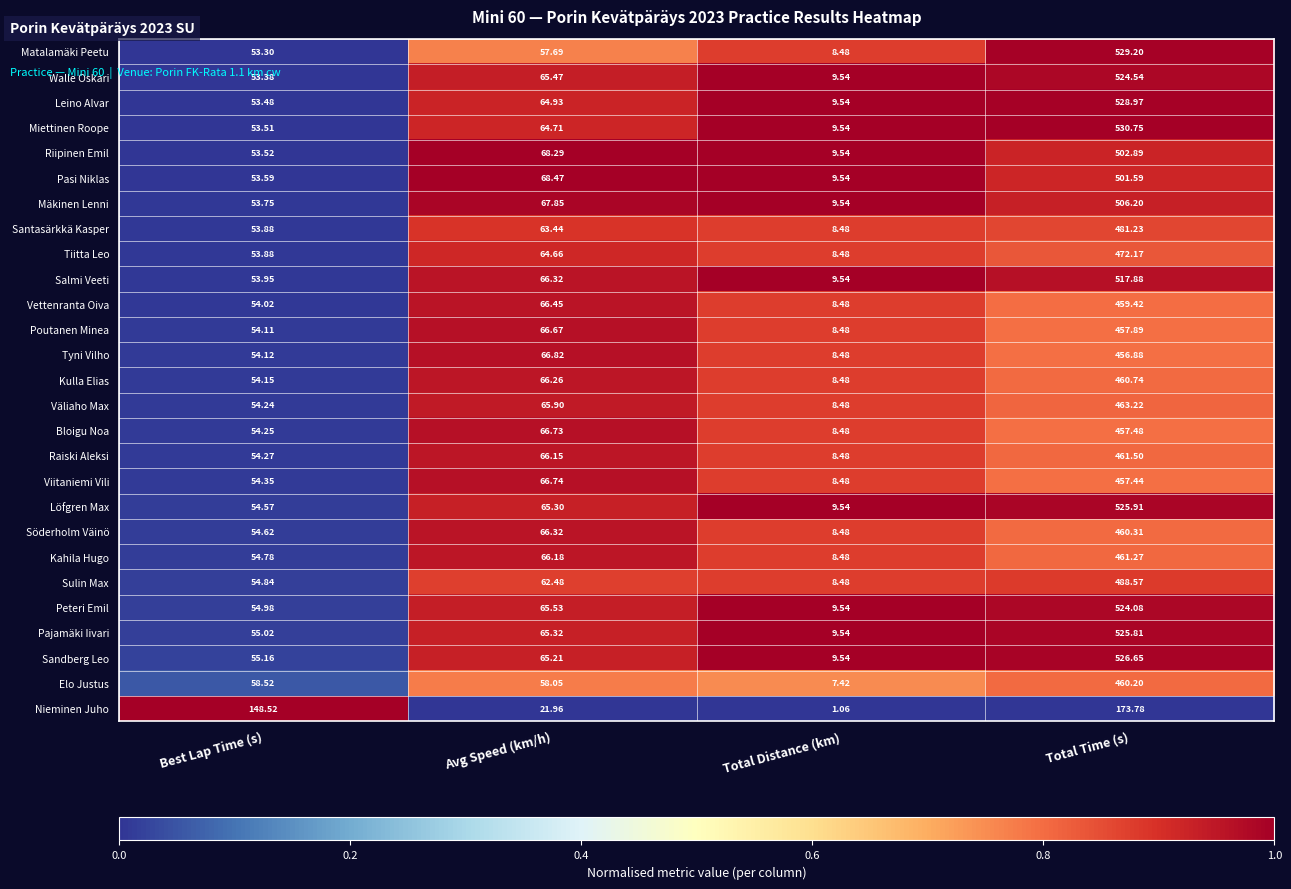

What is the spread (max minus min) of values at Best Lap Time (s)?

95.2